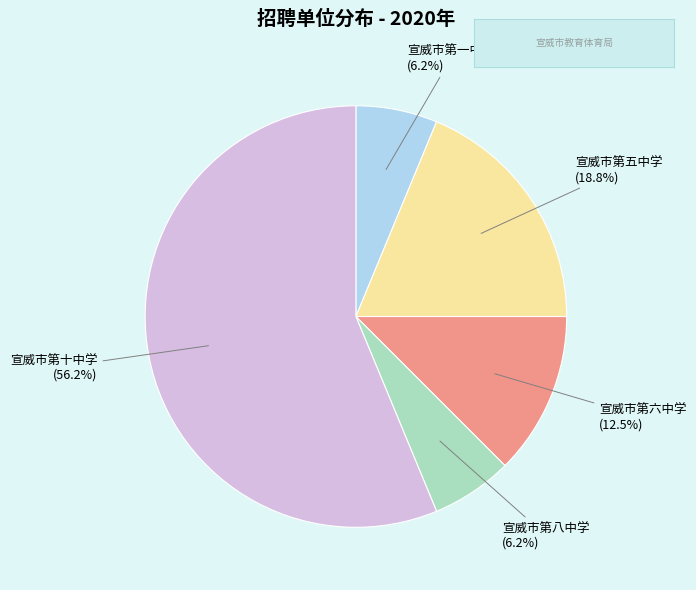

What is the ratio of the value at 宣威市第八中学 to the value at 宣威市第一中学?

1.0